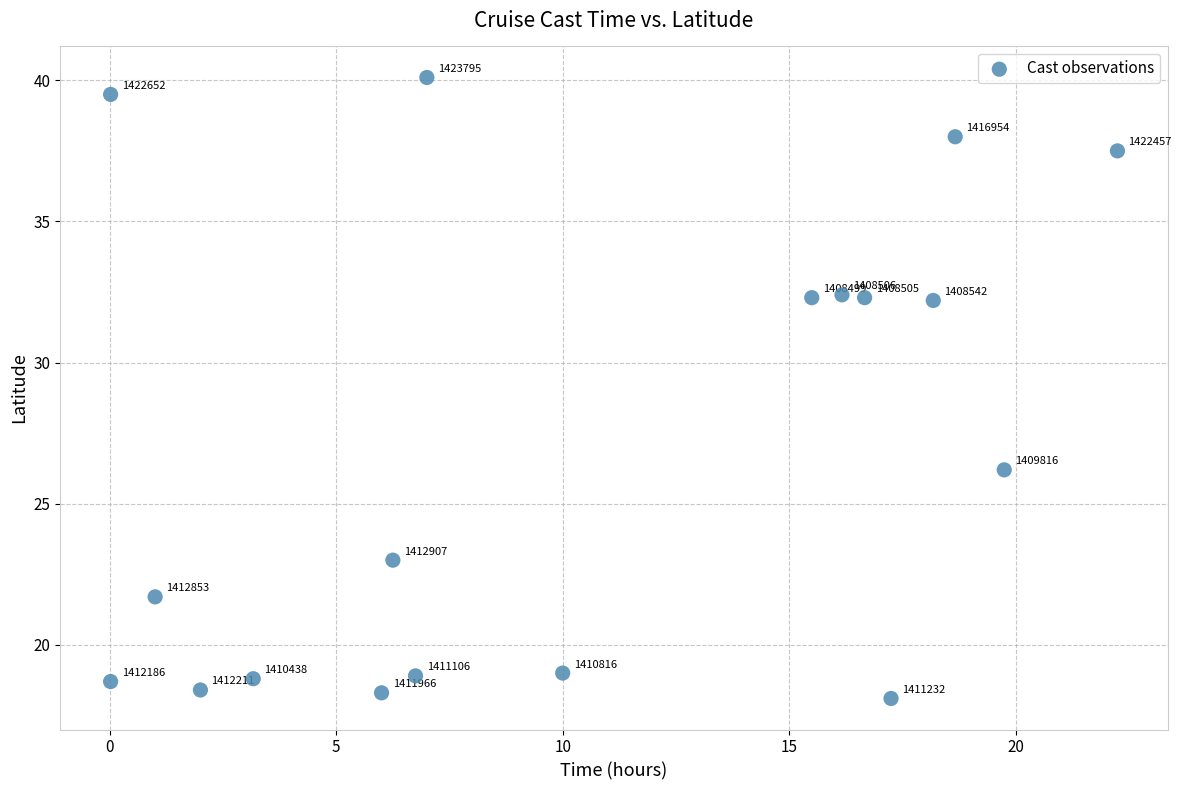

What Y value in the scatter plot is closest to 29?

26.2